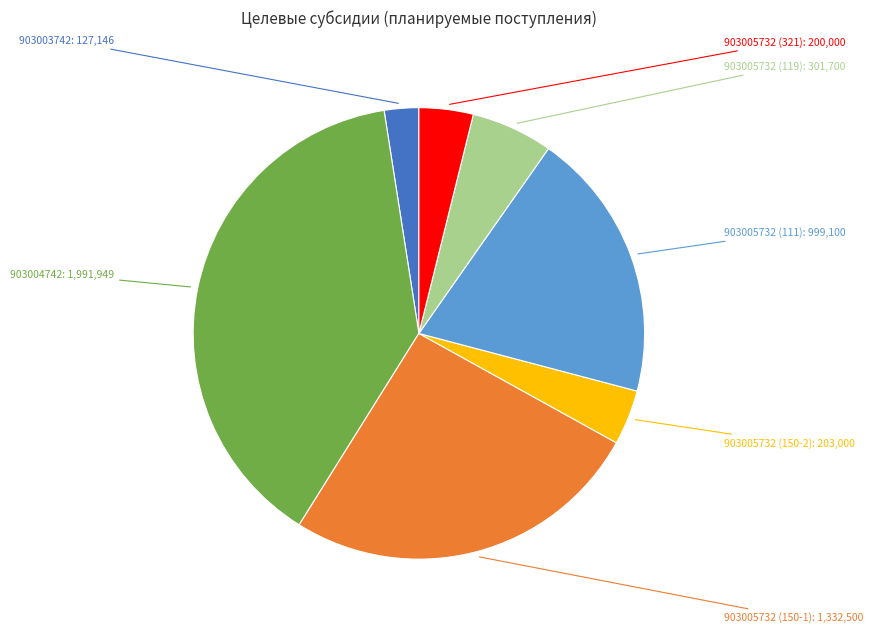

Does any single category account for the majority?

No